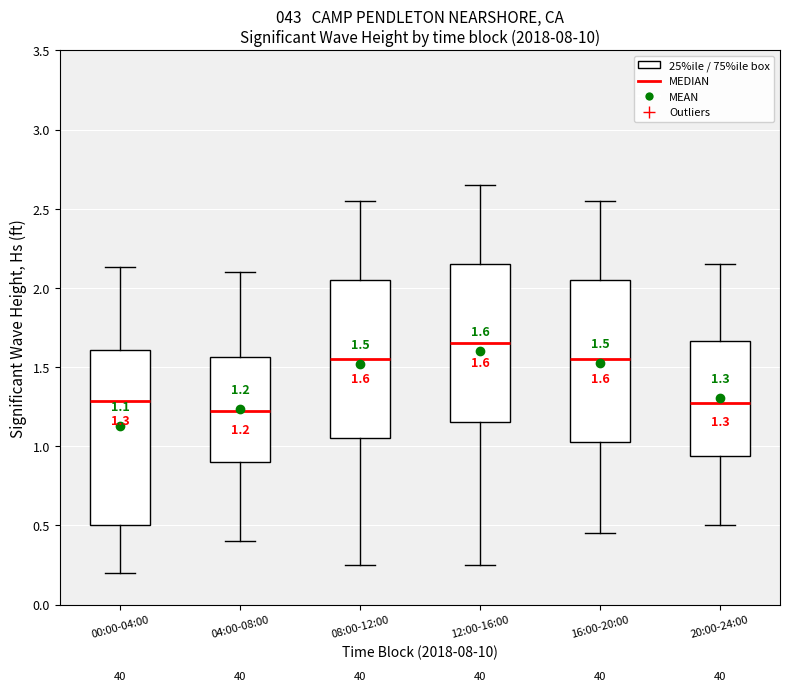

Comparing the boxes themselves (not the whiskers), which one is the tallest?

00:00-04:00